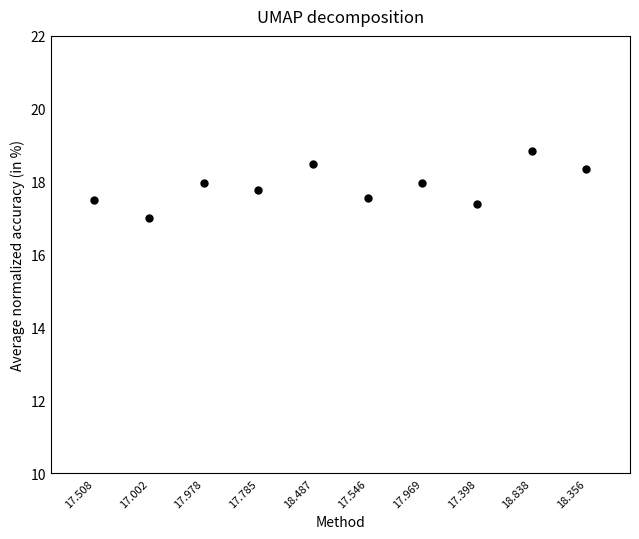

What is the average Y value?

17.9